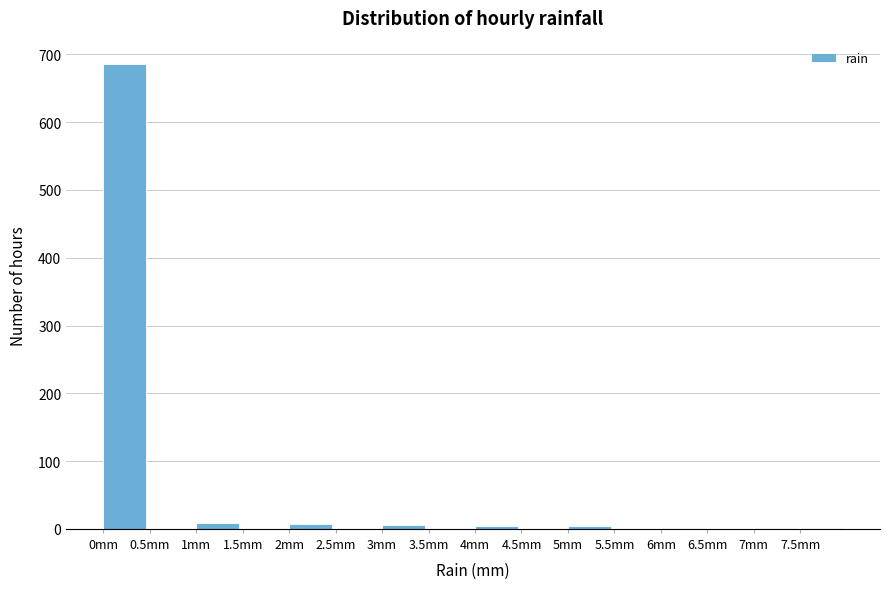

Reading left to right, list every bar in this chart as the range it spans on the x-axis followed by its height. The values are not printed on the chart, so give them approximately, as read against the axis.

0.0 to 0.5: 690
0.5 to 1.0: 0
1.0 to 1.5: under 10
1.5 to 2.0: 0
2.0 to 2.5: under 10
2.5 to 3.0: 0
3.0 to 3.5: under 10
3.5 to 4.0: 0
4.0 to 4.5: under 10
4.5 to 5.0: 0
5.0 to 5.5: under 10
5.5 to 6.0: 0
6.0 to 6.5: under 10
6.5 to 7.0: 0
7.0 to 7.5: under 10
7.5 to 8.0: under 10